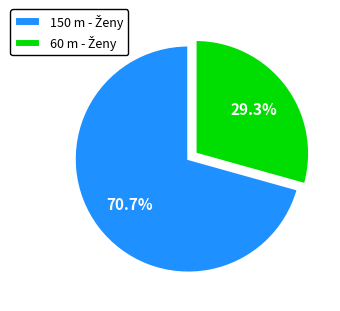

Is there a majority slice in this chart?

Yes